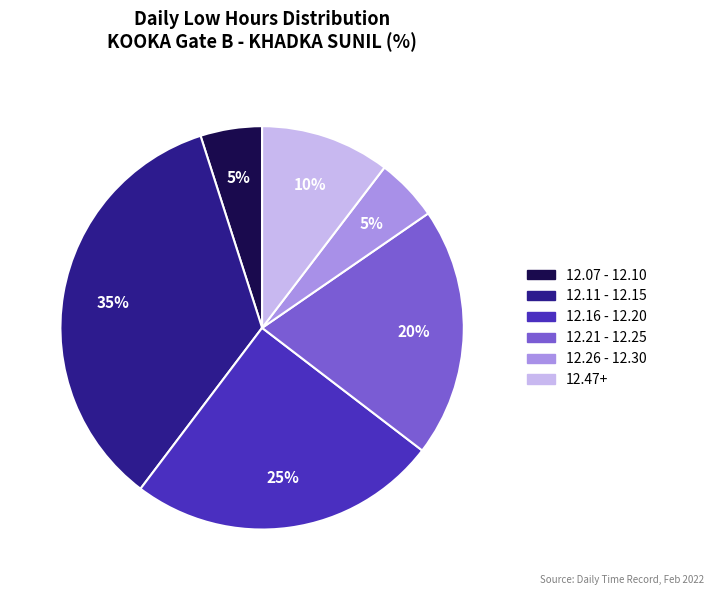

Is there a majority slice in this chart?

No